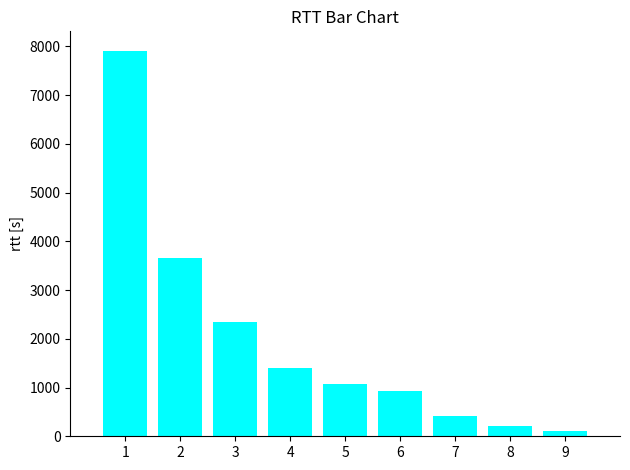

Read the value at 5.

1067.9